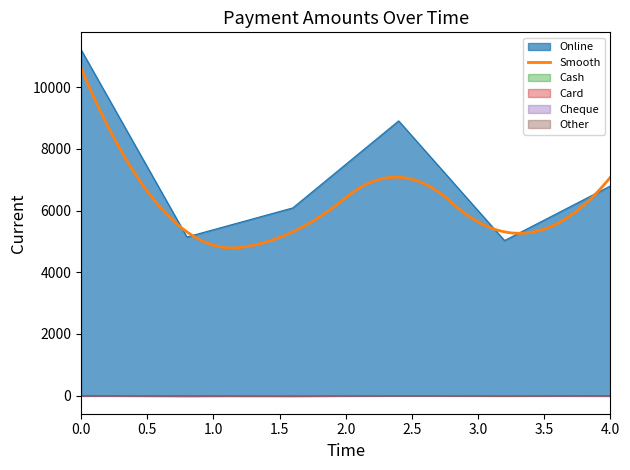

True or false: Other and Cheque intersect in this chart.

False